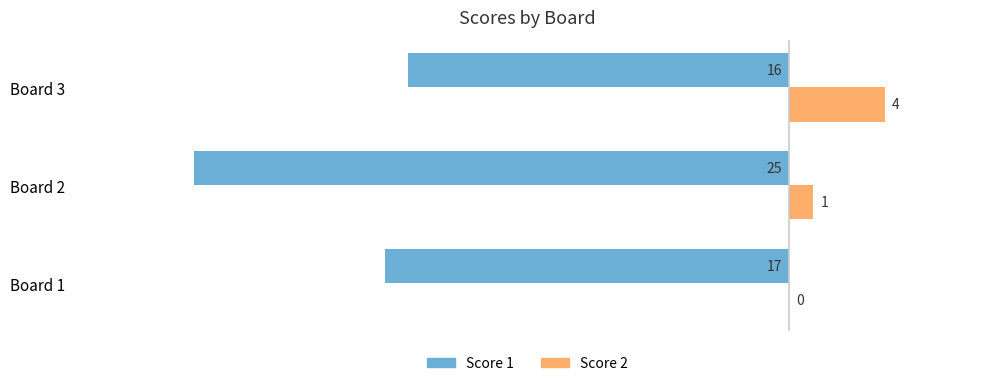

What is the highest value of the Score 2 series?

4